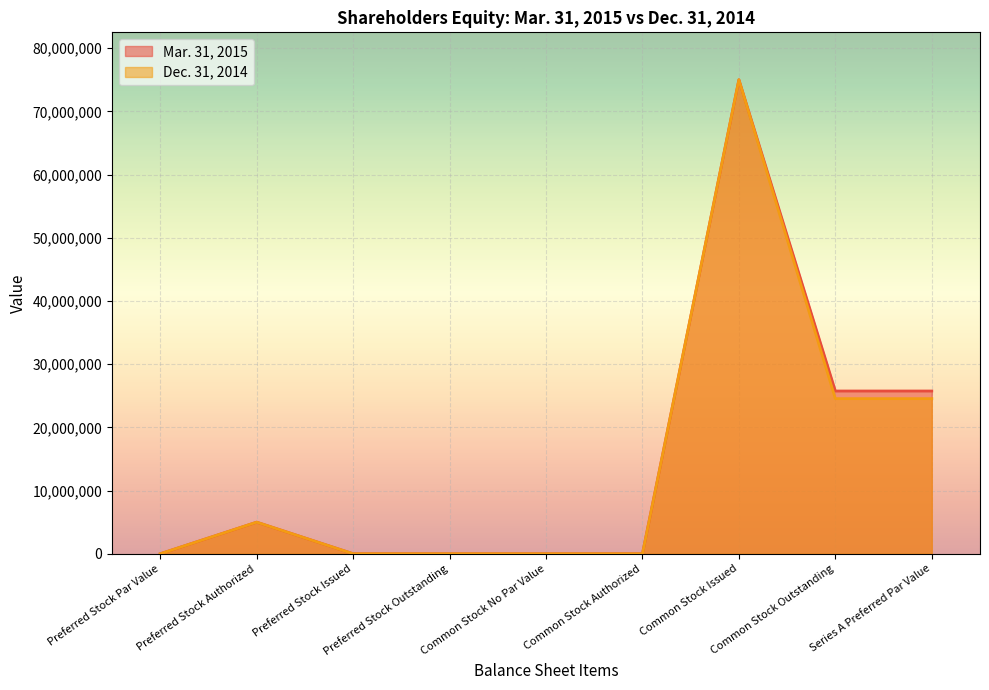

At which category is the sum across all series the highest?

Common Stock Issued